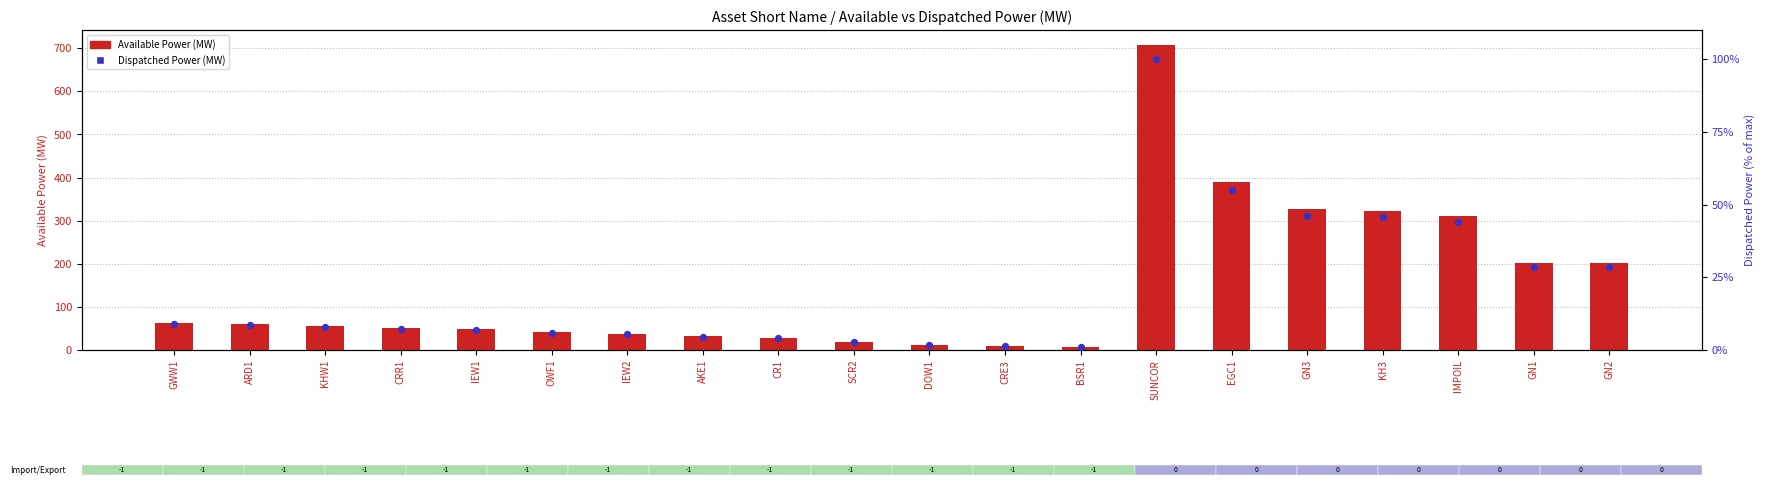

Which series has the largest total across all categories?

Available Power (MW)